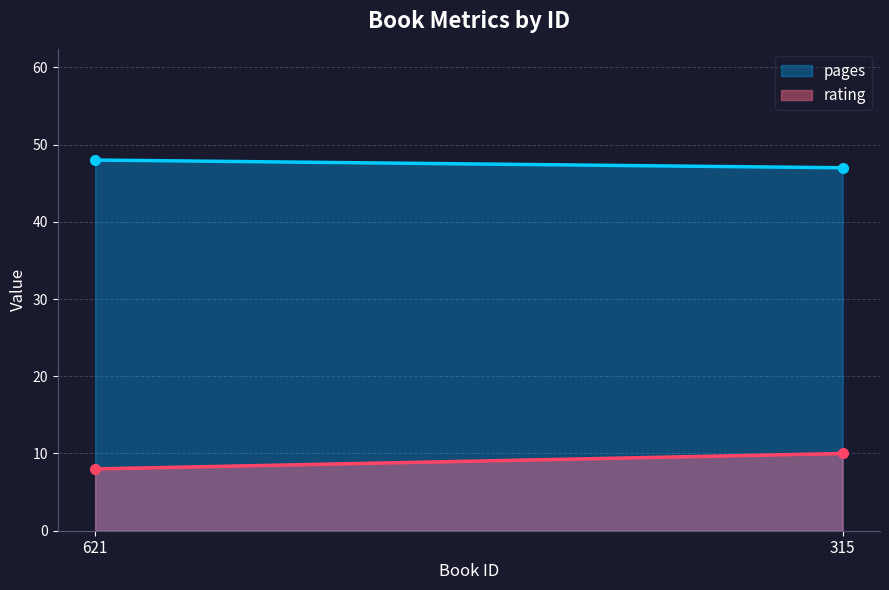

What is the value of the pages point at the 1st from the left?

48